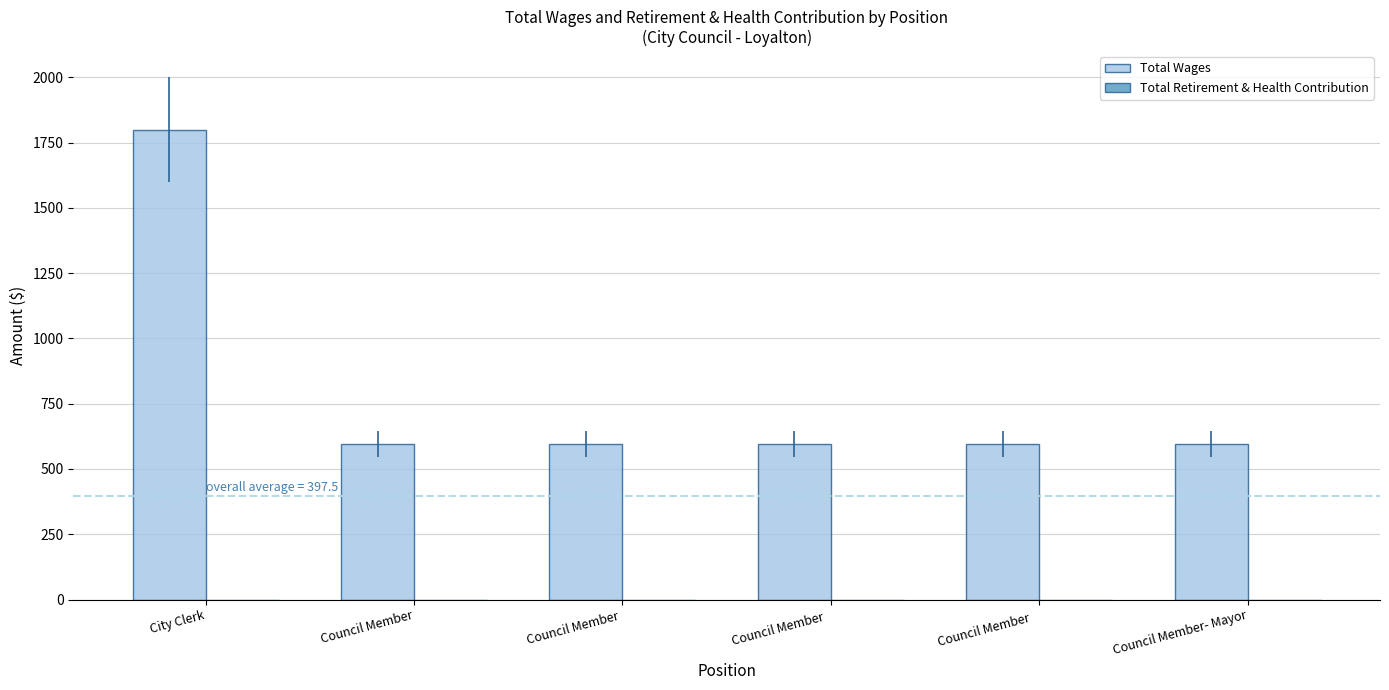

What is the smallest value displayed?

594